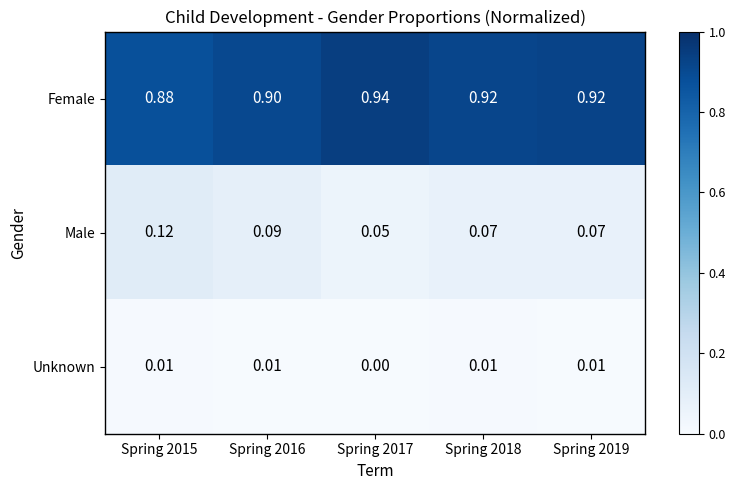

Which series has the largest total across all categories?

Female